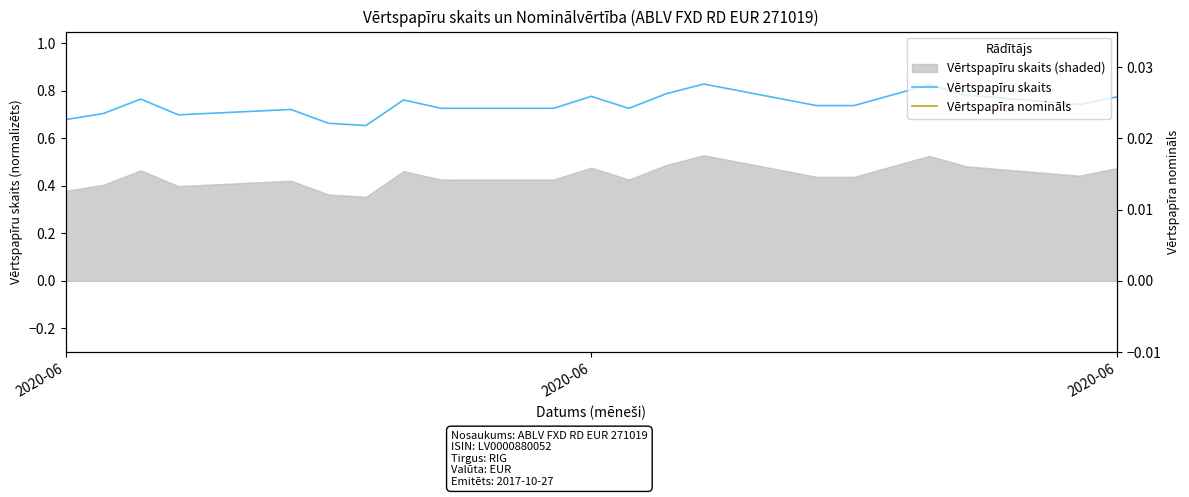

Where is Vērtspapīru skaits nearest to the value 0?

13